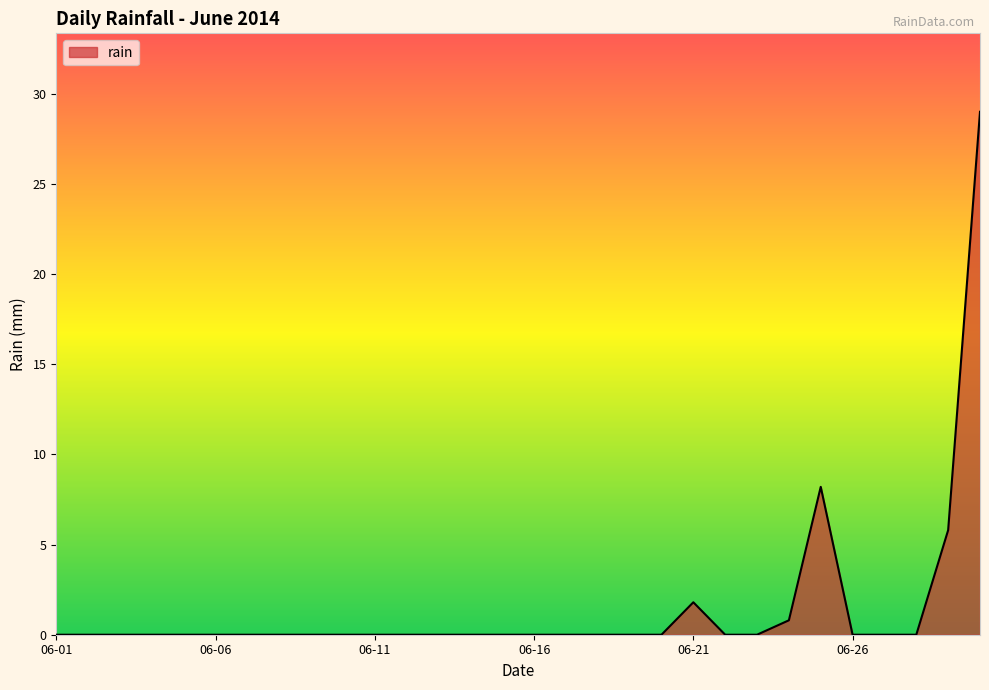

What is the difference between the maximum and minimum values?

29.0